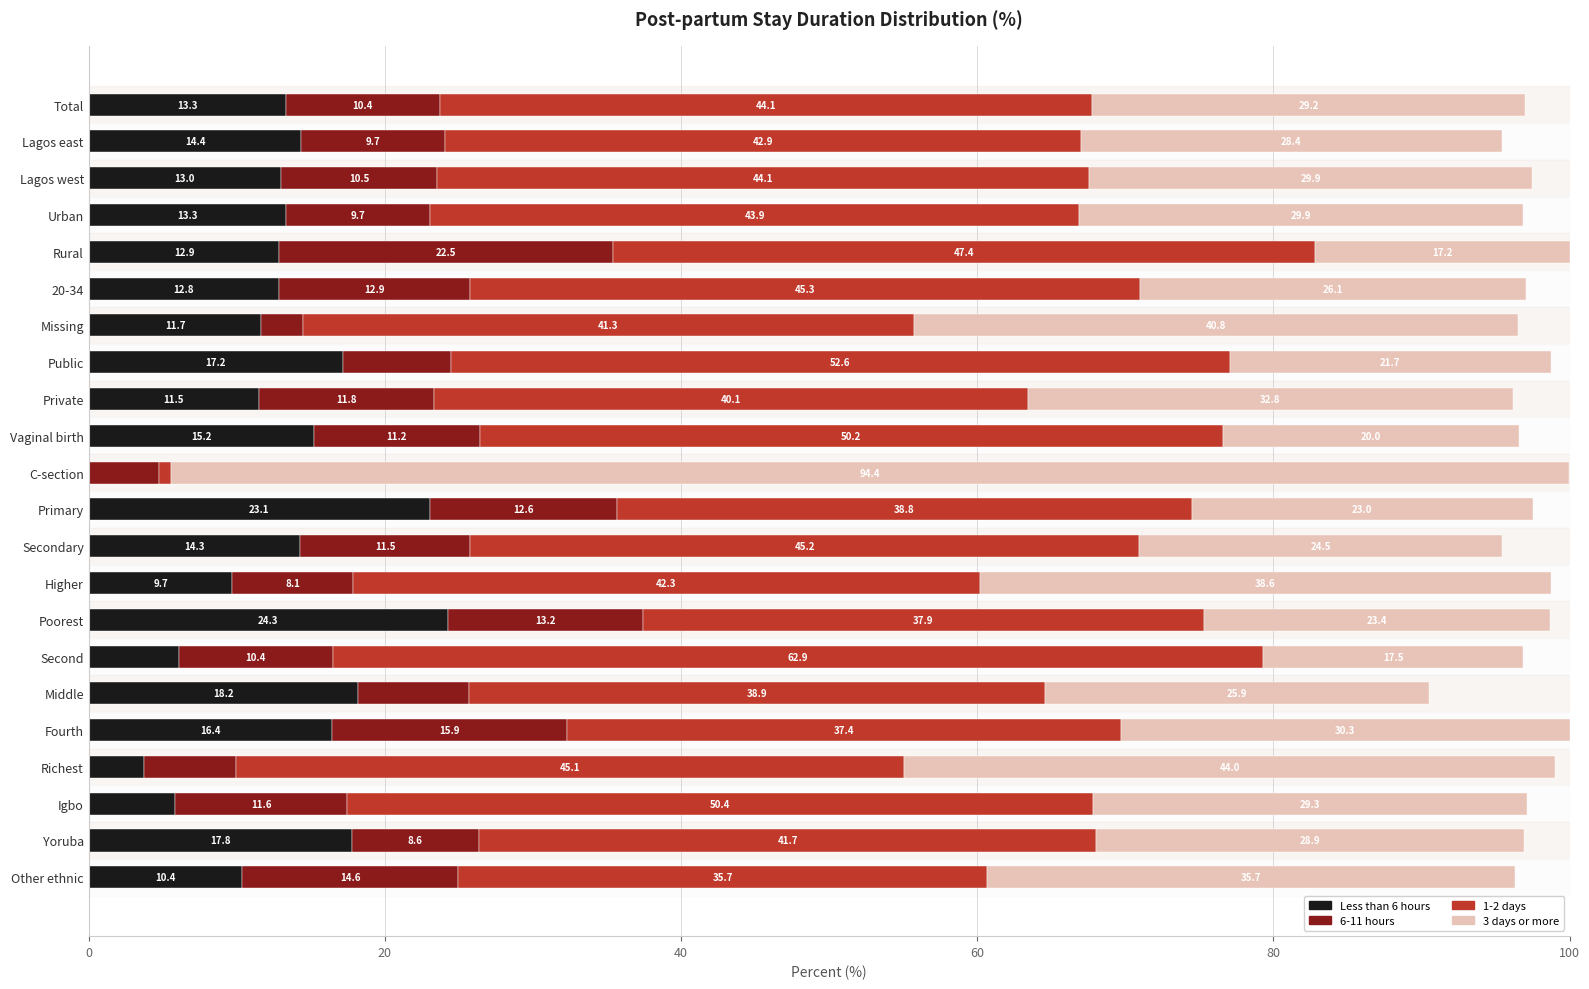

What is the total value across all series at Lagos west?

97.5